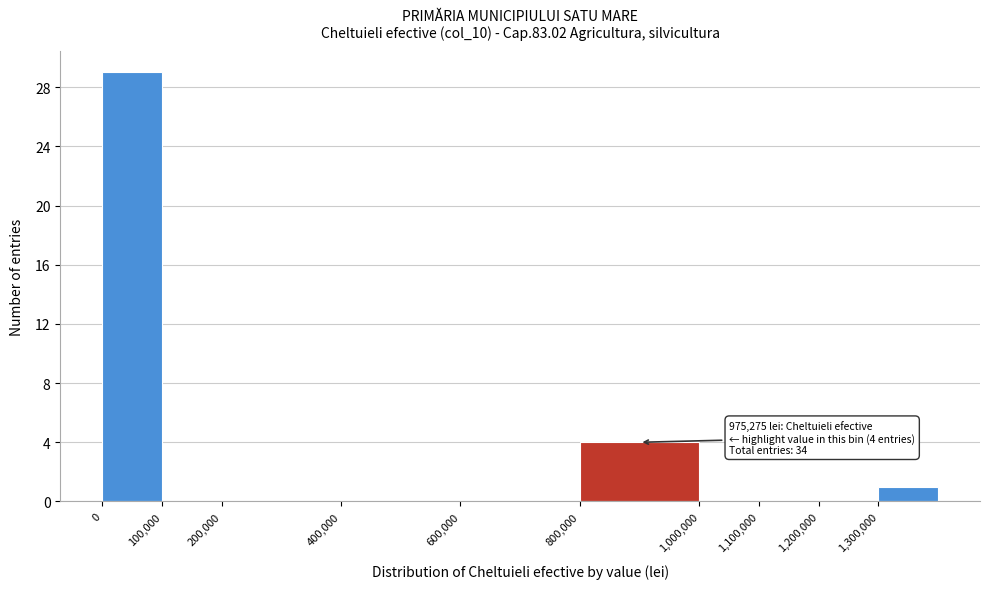

Over which range of the x-axis is the bar tallest?

0 to 100000